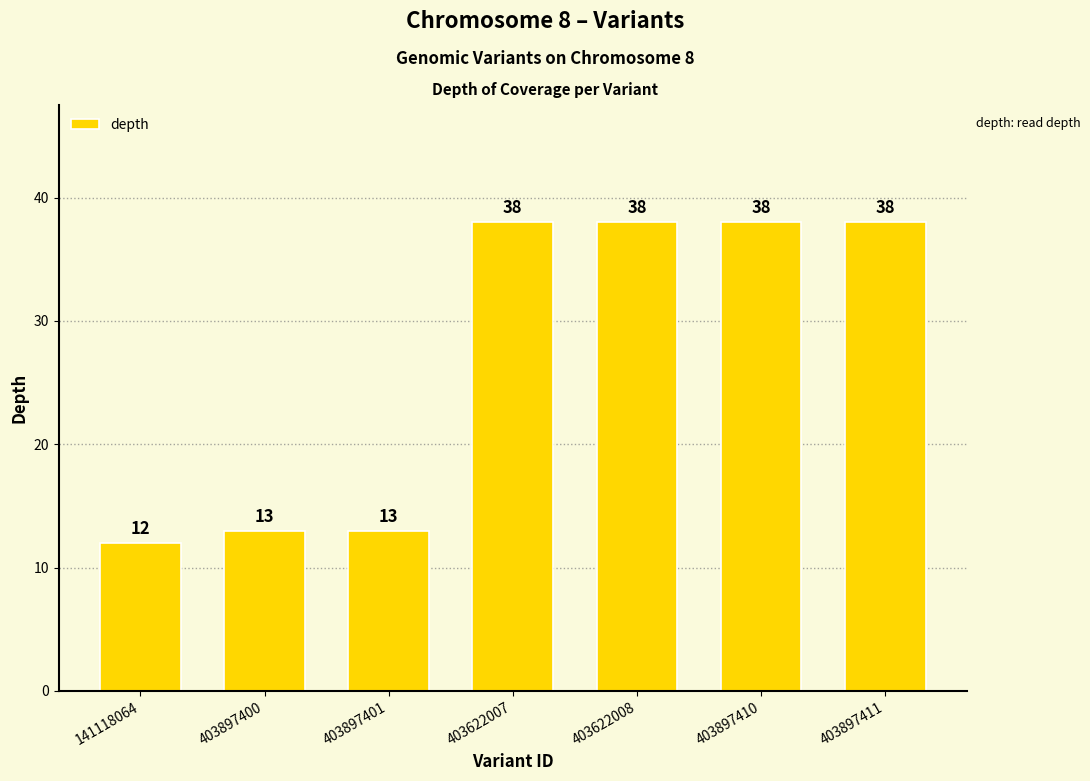

At which category does the chart reach its minimum across all series?

141118064